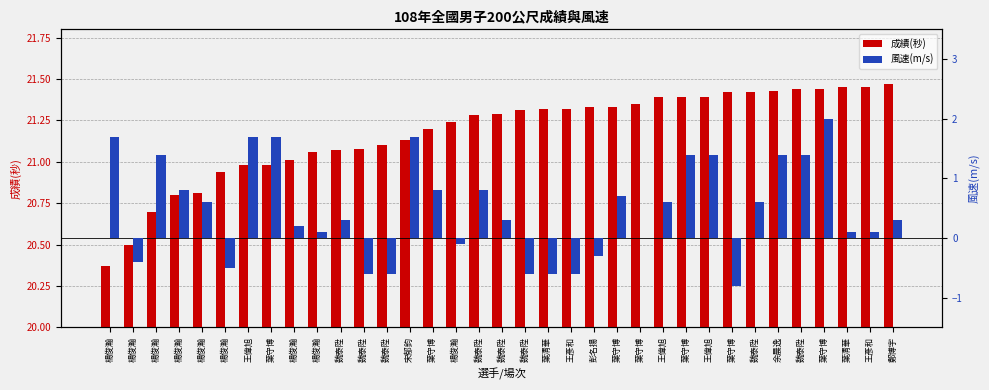

How many groups of bars are there?

35